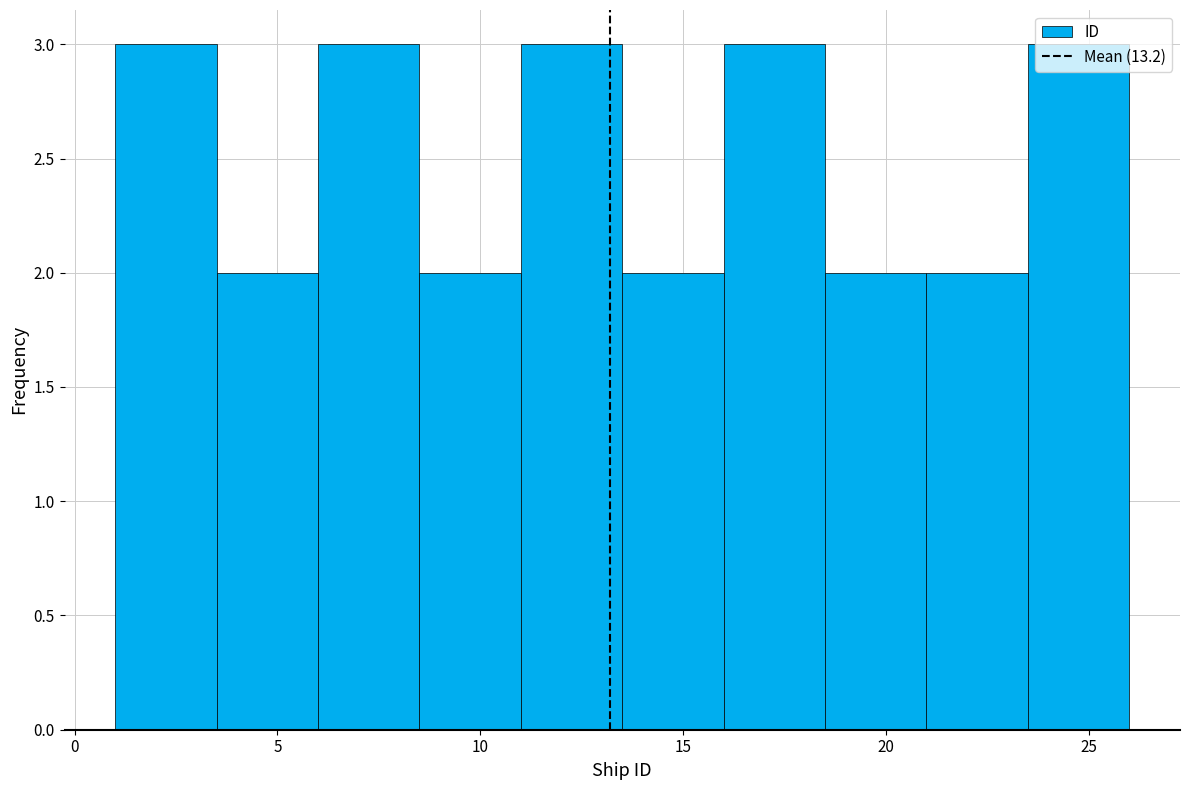

Reading left to right, transcribe this chart: for each bar, give the range it covers on the x-axis and its height. The values are not printed on the chart, so give them approximately, as read against the axis.

1.0 to 3.5: 3
3.5 to 6.0: 2
6.0 to 8.5: 3
8.5 to 11.0: 2
11.0 to 13.5: 3
13.5 to 16.0: 2
16.0 to 18.5: 3
18.5 to 21.0: 2
21.0 to 23.5: 2
23.5 to 26.0: 3